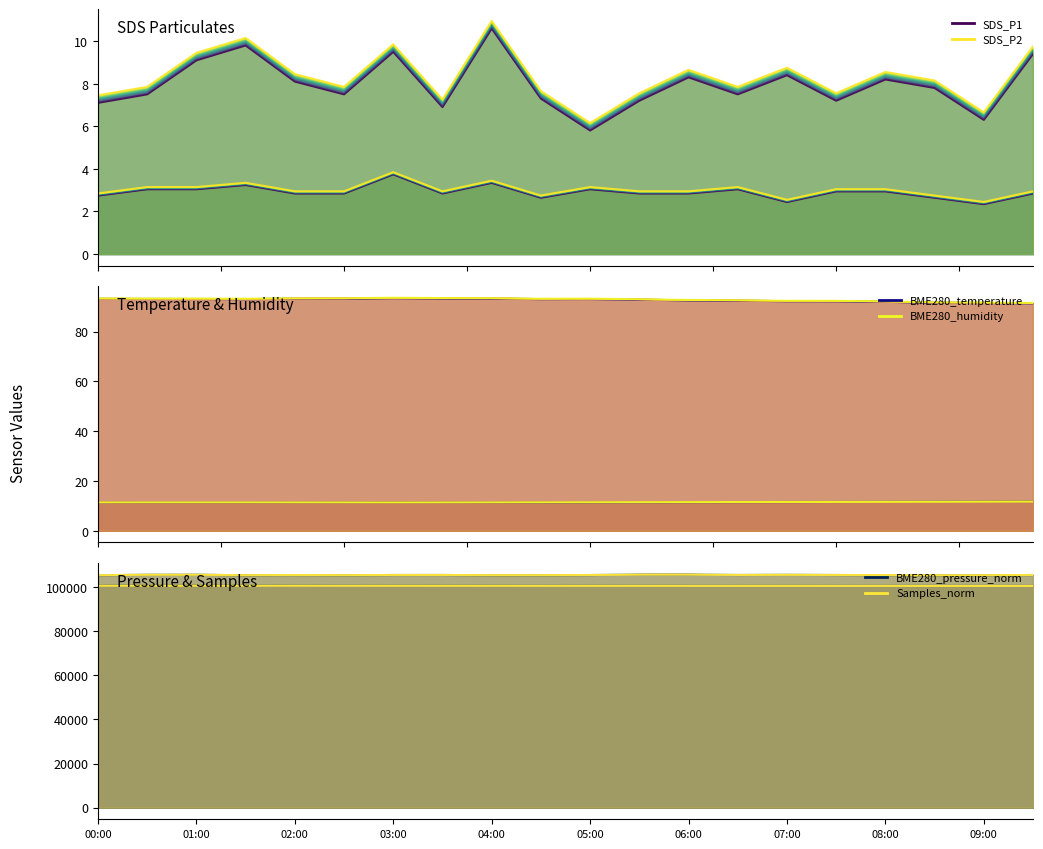

What is the sum of all Samples_norm values?

2109420.8